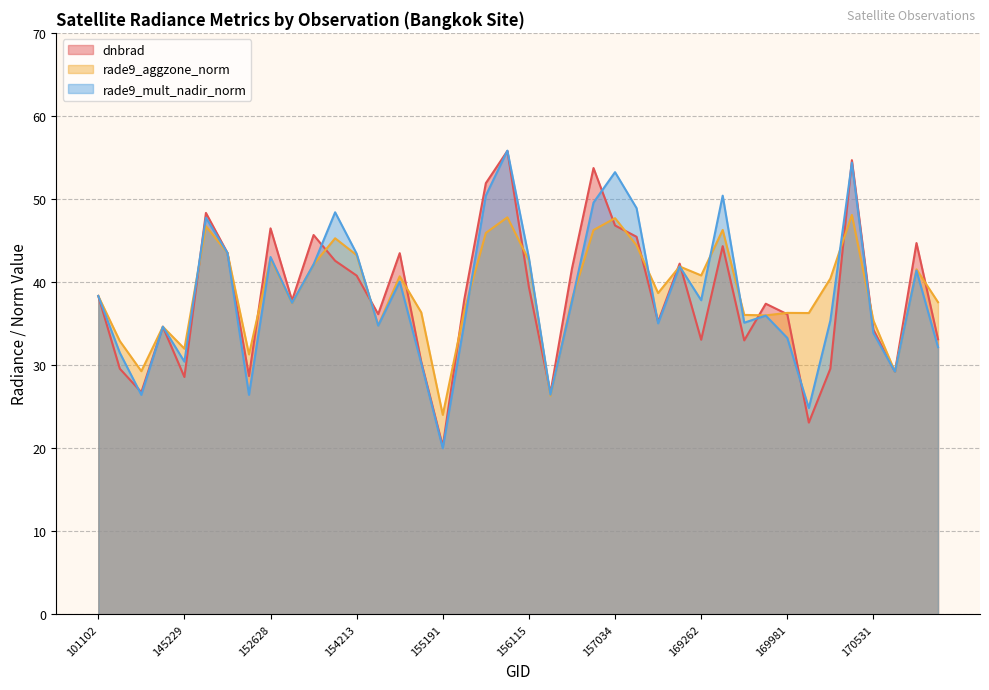

Which label corresponds to the smallest value in the chart?

155191